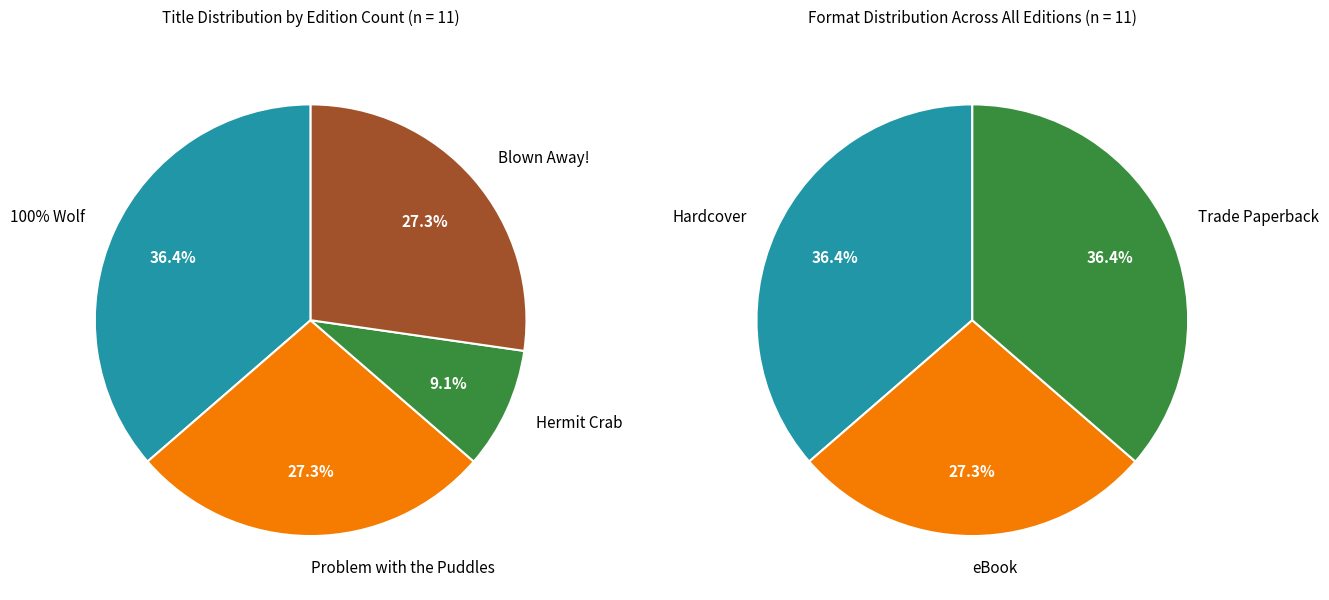

To the nearest percent, what is the difference between the largest and smallest slice percentages?

27%